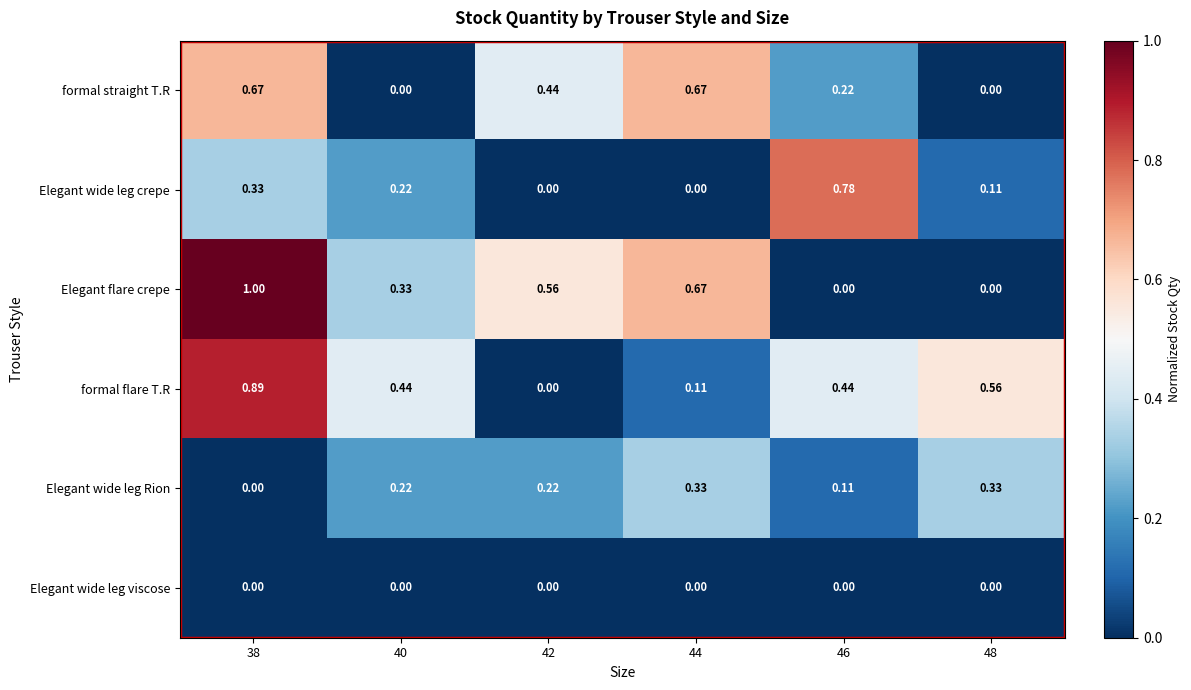

Which series has the largest range (max minus min)?

Elegant flare crepe